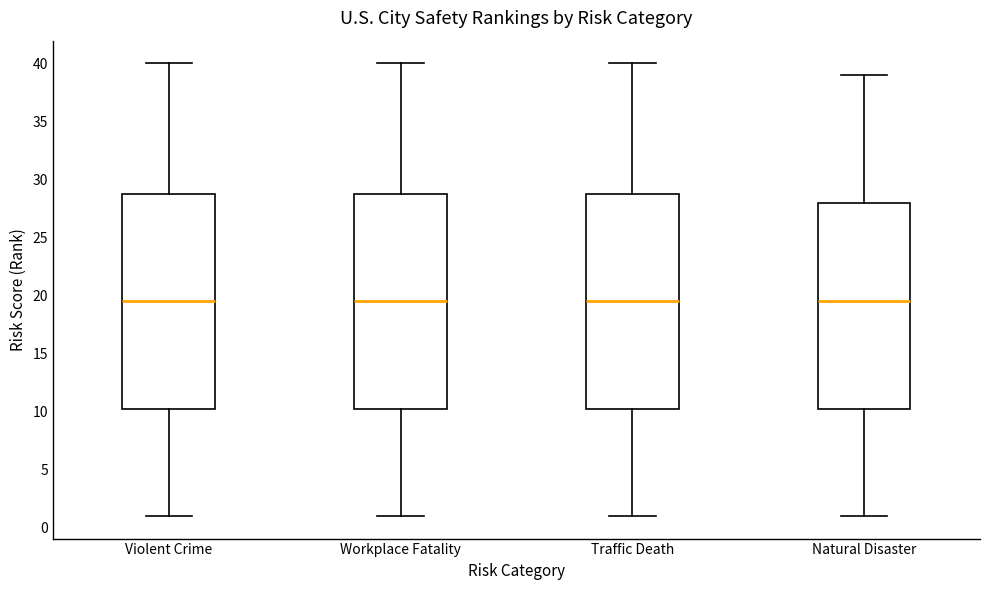

Where does the upper whisker of the box for Workplace Fatality end on the y-axis? The values are not printed on the chart, so give them approximately, as read against the axis.

40.0